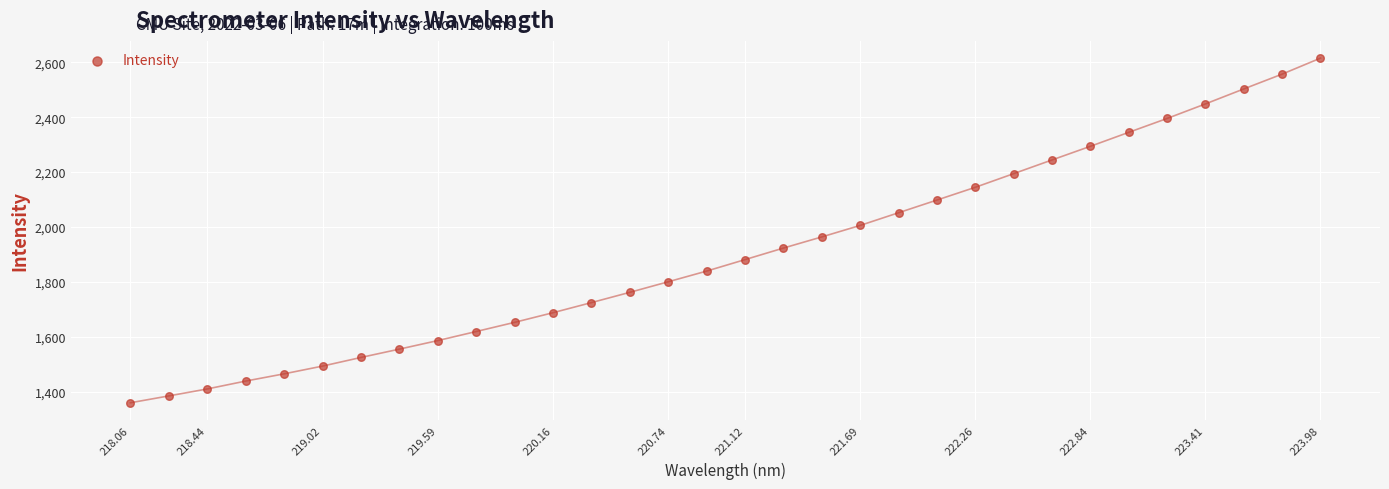

What is the range of Y values (max minus min)?

1255.2